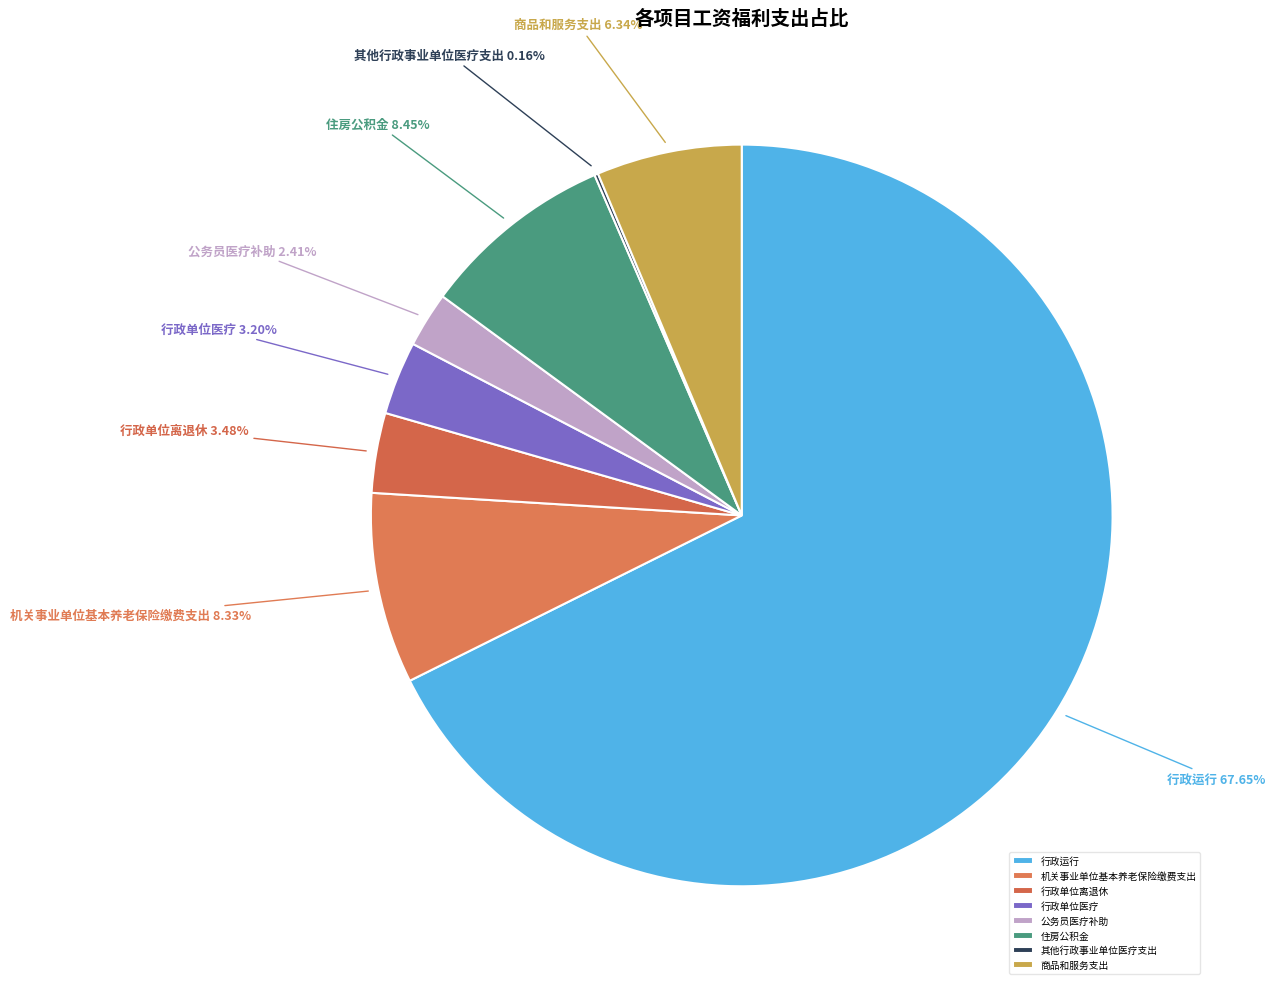

Do 公务员医疗补助 and 商品和服务支出 together represent more than half of the pie?

No